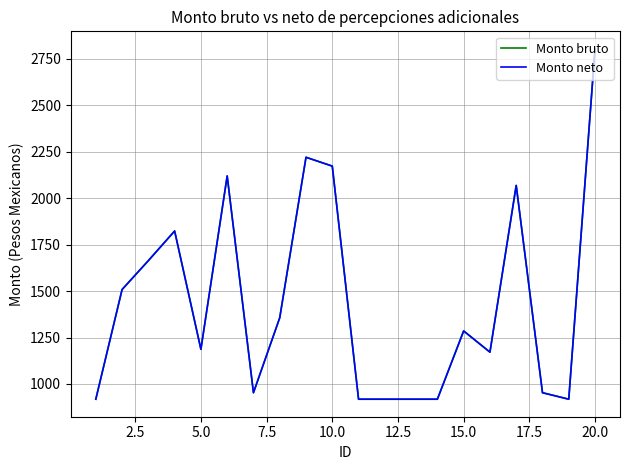

Which series has the largest total across all categories?

Monto bruto